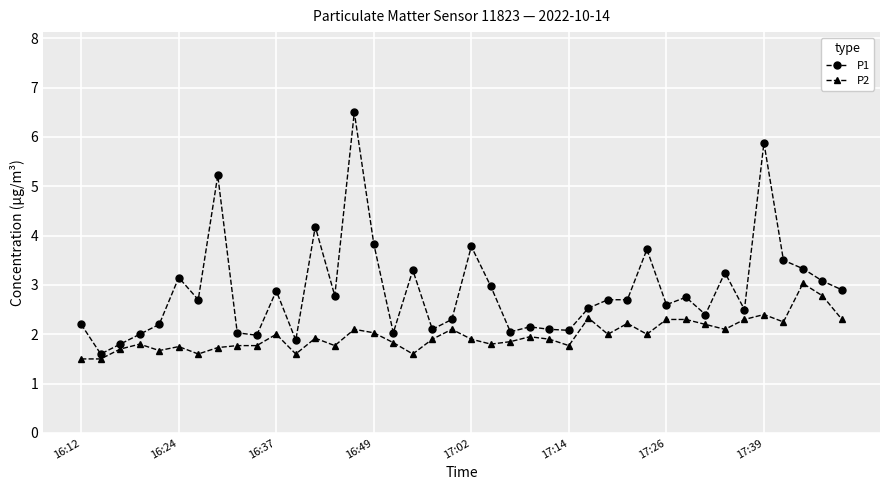

Which series has the largest range (max minus min)?

P1